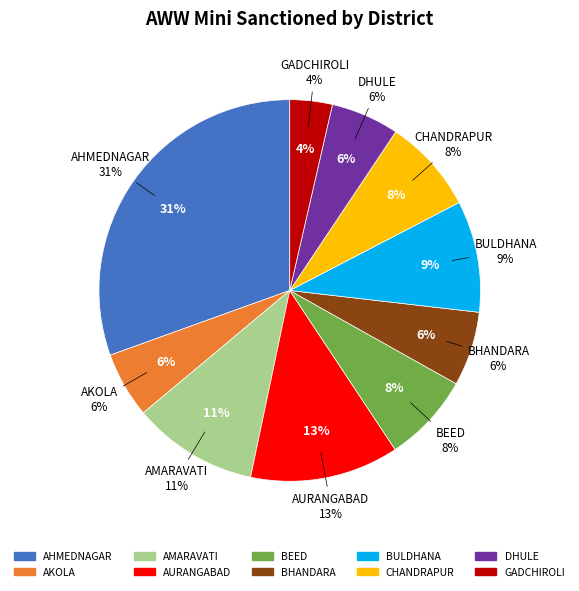

True or false: Tribal accounts for 4% of the total.

False